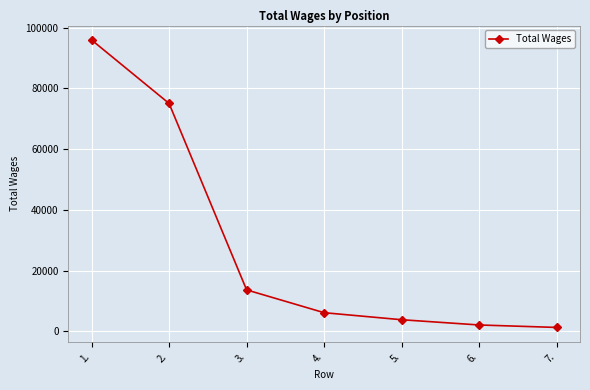

How many lines are shown in the chart?

1